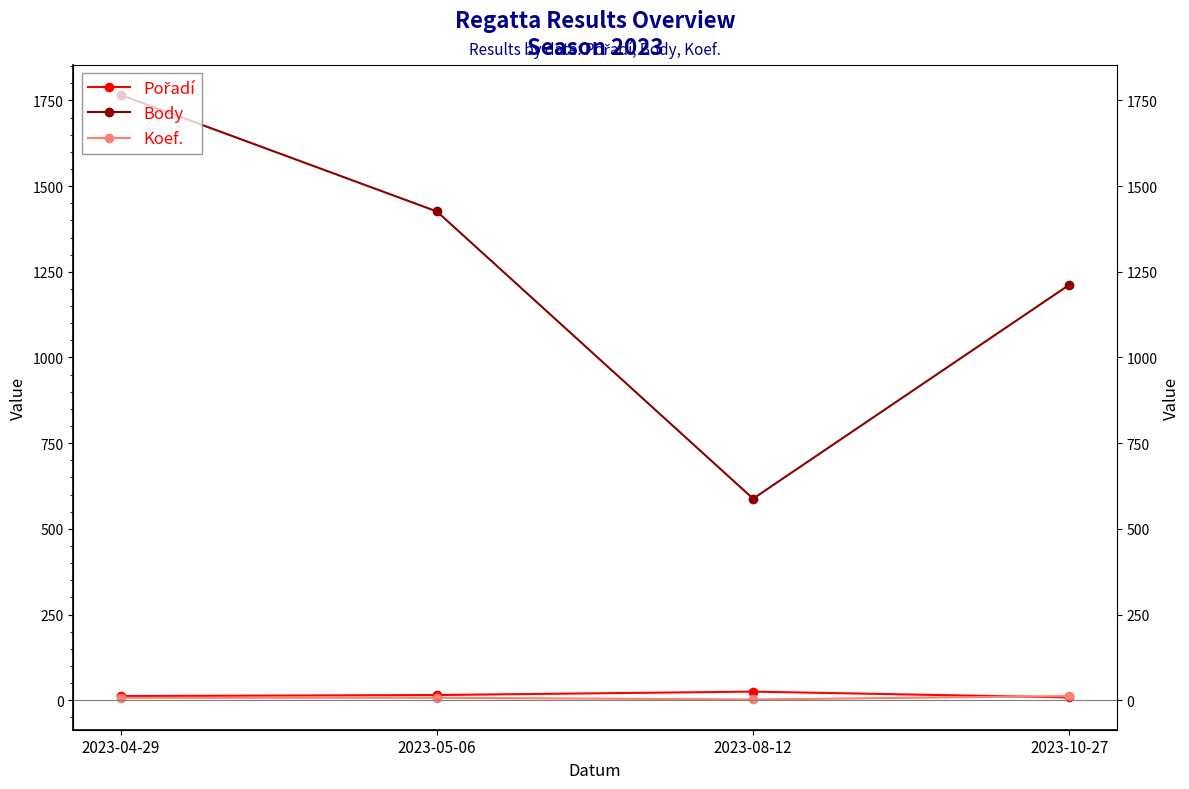

What position from the right is 2023-04-29?

4